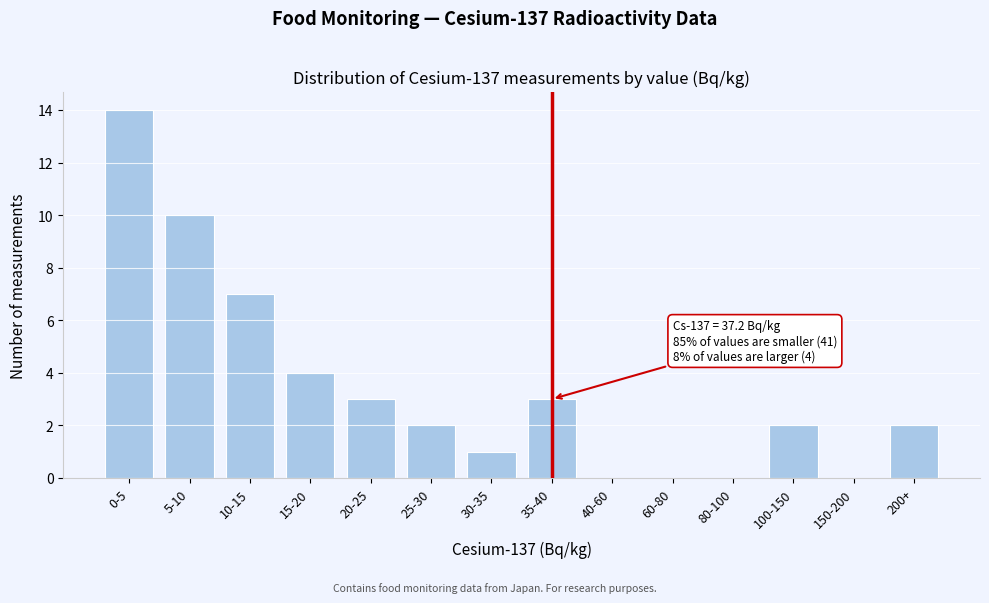

Reading right to left, list all the values displayed in this chart.

200+=2	150-200=0	100-150=2	80-100=0	60-80=0	40-60=0	35-40=3	30-35=1	25-30=2	20-25=3	15-20=4	10-15=7	5-10=10	0-5=14